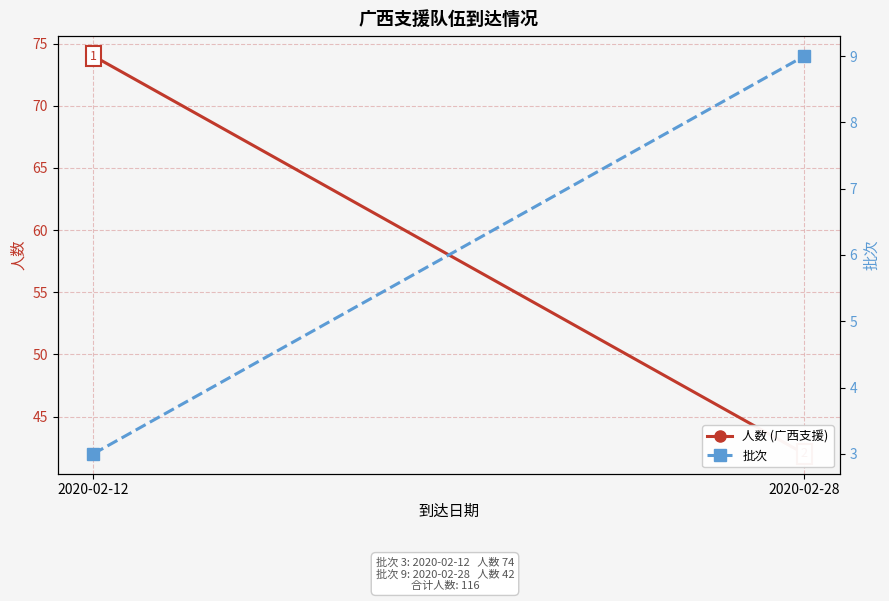

What is the value of the 批次 point at the 1st from the left?

3